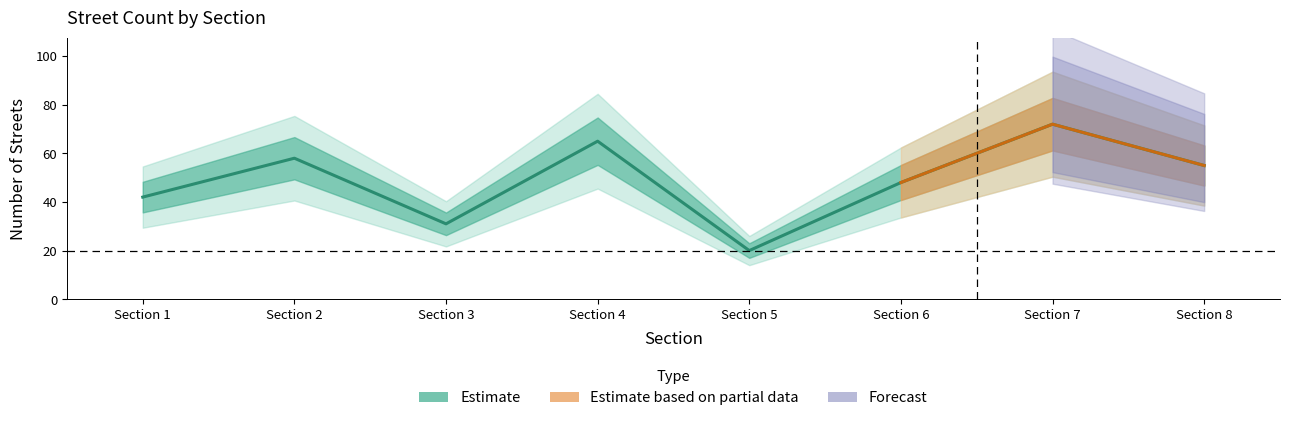

Which label corresponds to the largest value in the chart?

Section 7